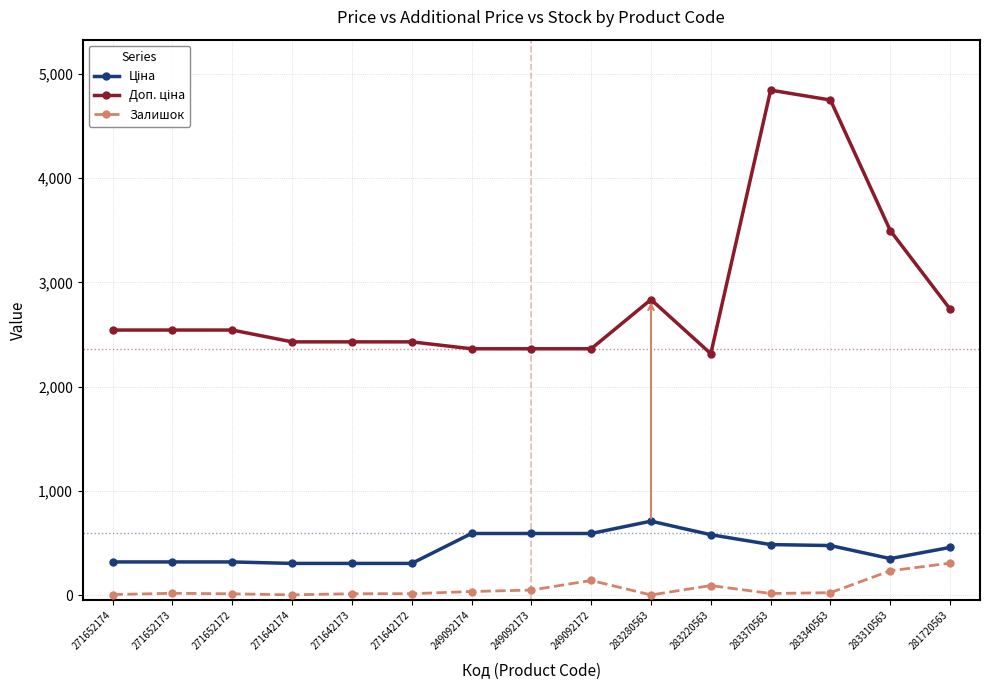

What is the spread (max minus min) of values at 249092172?

2223.8